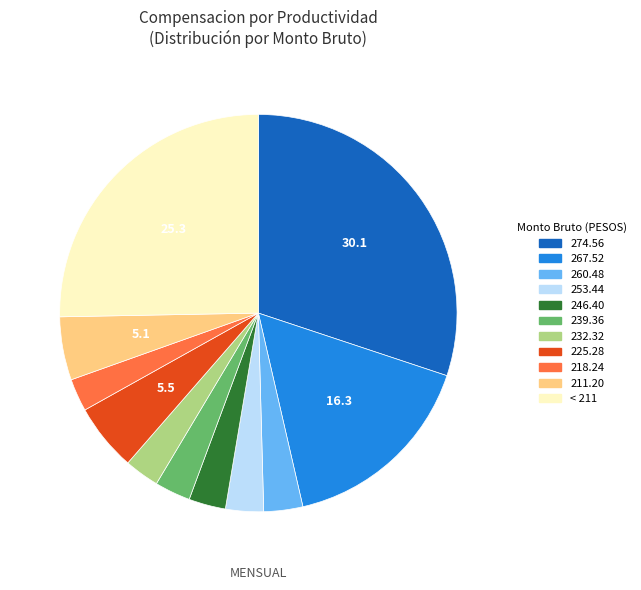

How many slices are in this pie chart?

11